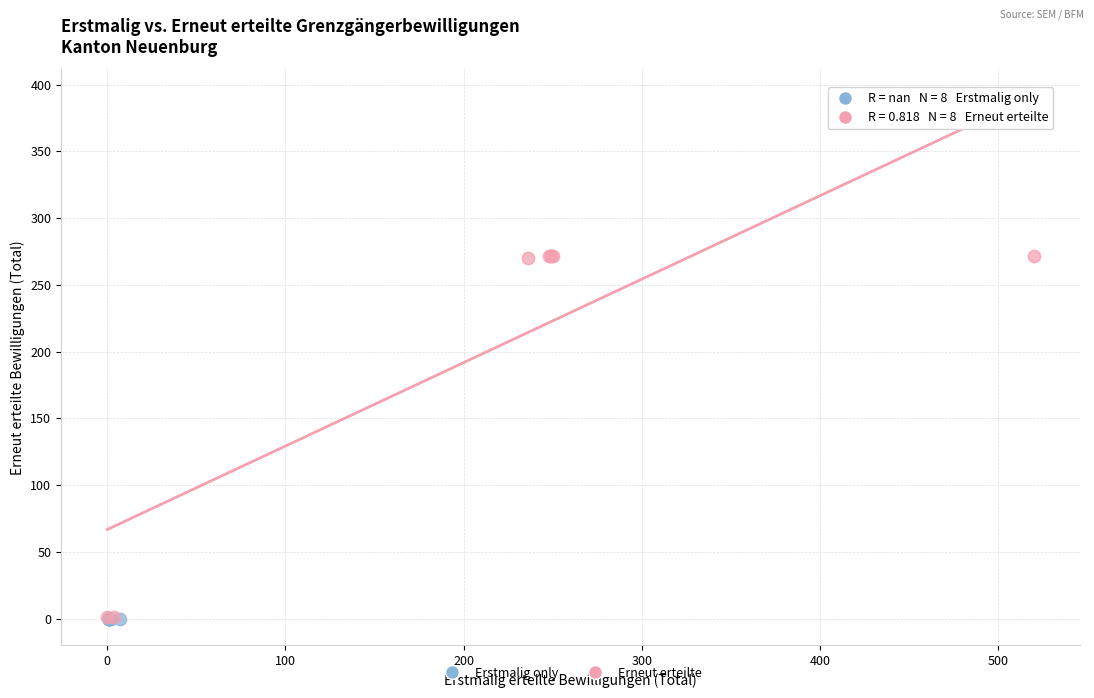

Which series reaches the maximum Y coordinate?

Erneut erteilte